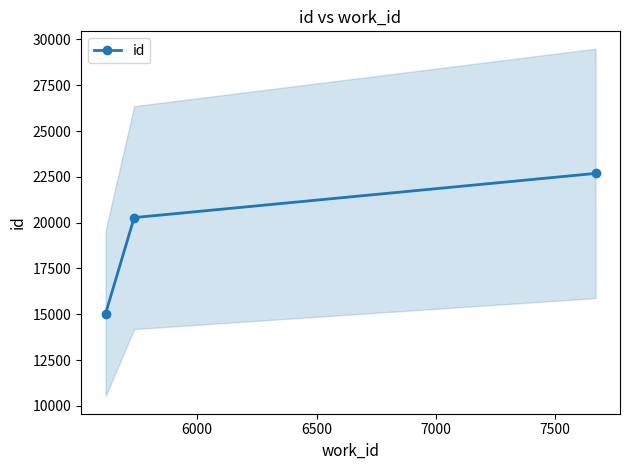

Count the values in the range 15029 to 22688.

3